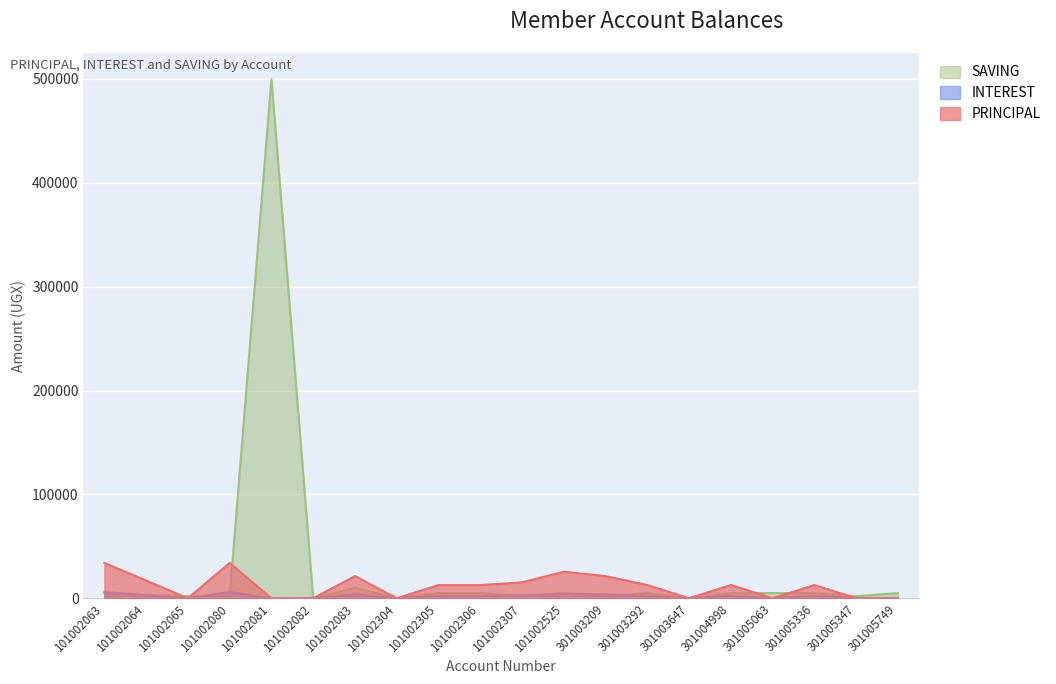

At which category is the sum across all series the highest?

101002081